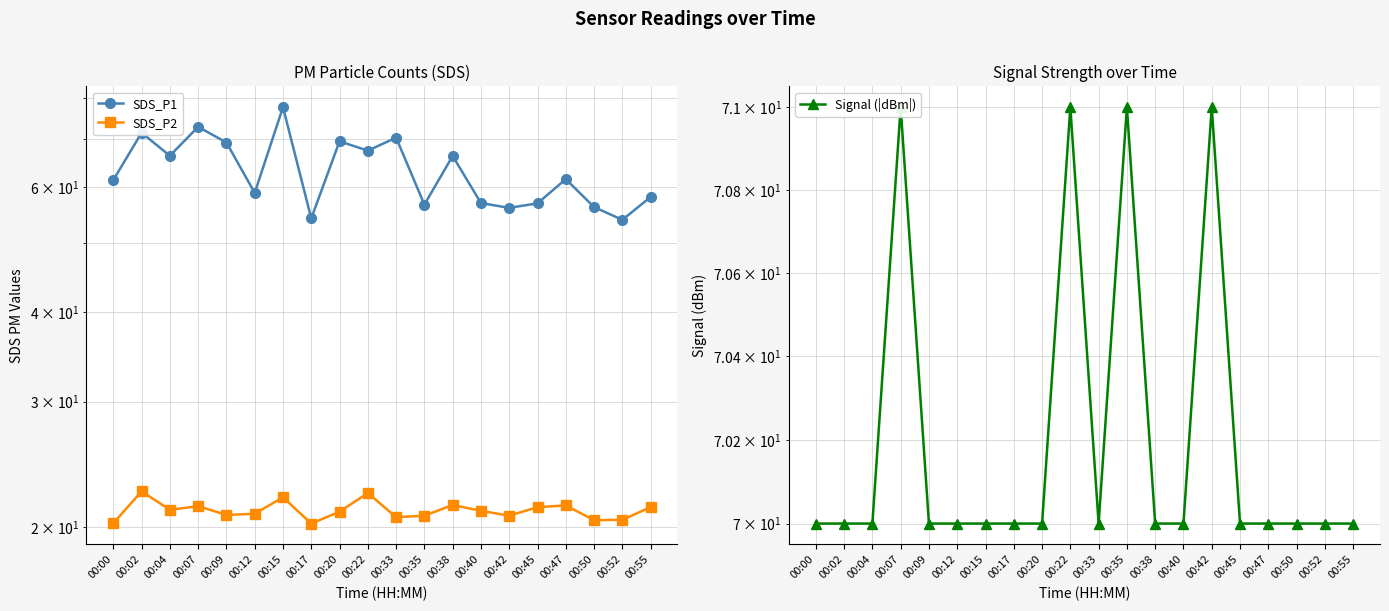

Where is the first local minimum for Signal (|dBm|)?

00:33